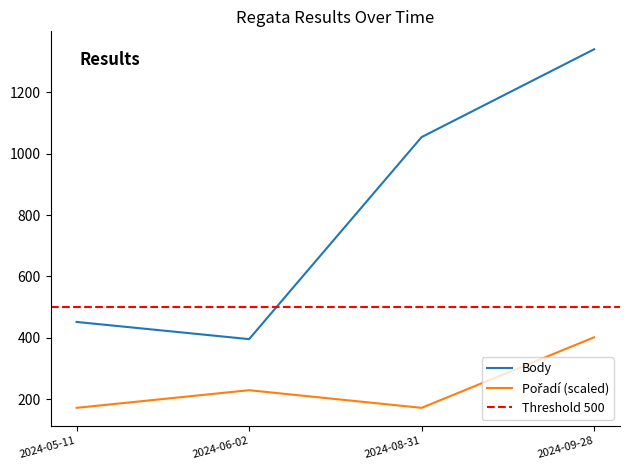

At which label is Body closest to 868?

2024-08-31